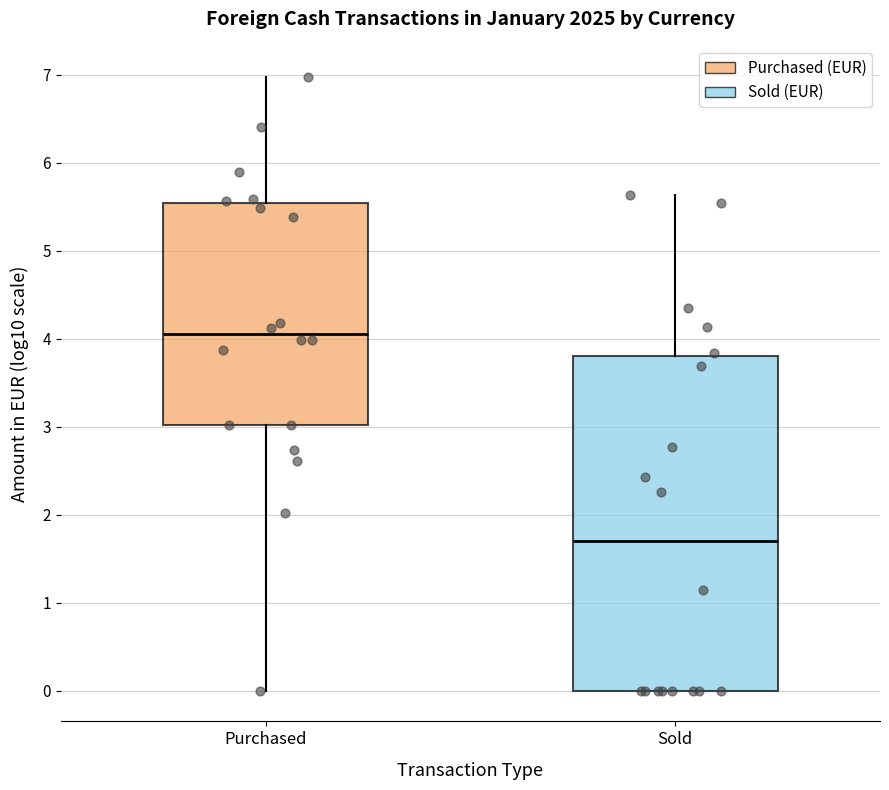

Where is the upper edge of the box for Sold on the y-axis? The values are not printed on the chart, so give them approximately, as read against the axis.

3.8